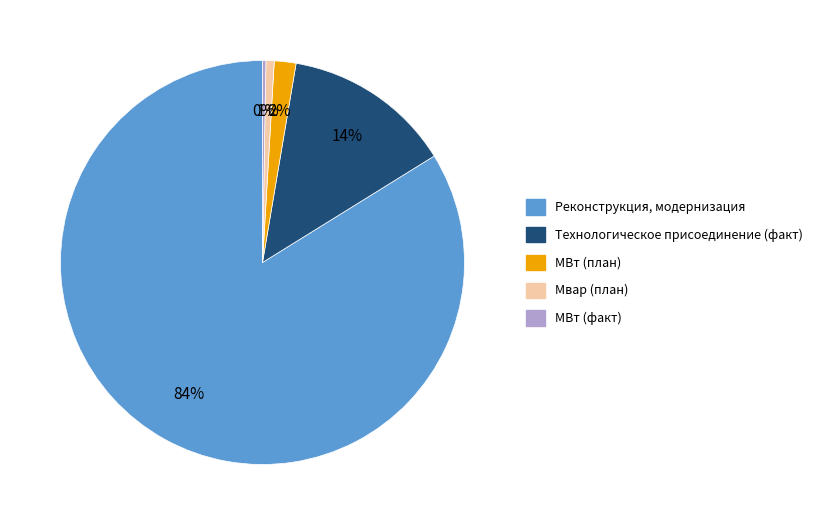

To the nearest percent, what is the average slice percentage?

20%